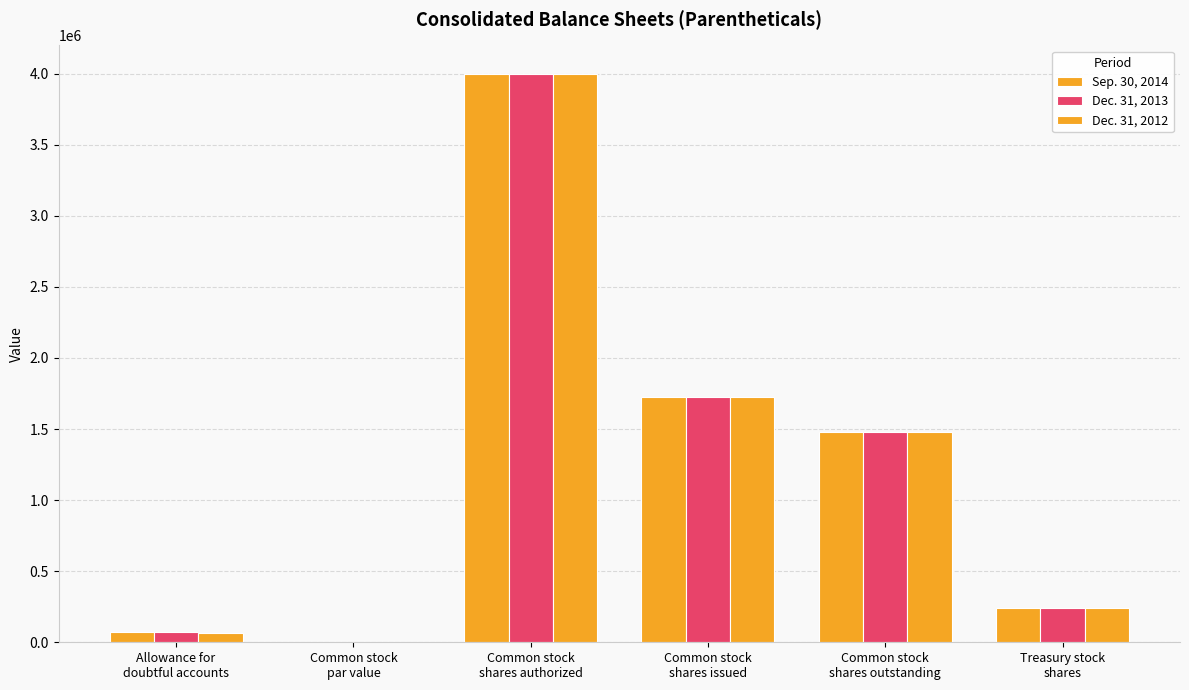

How many groups of bars are there?

6